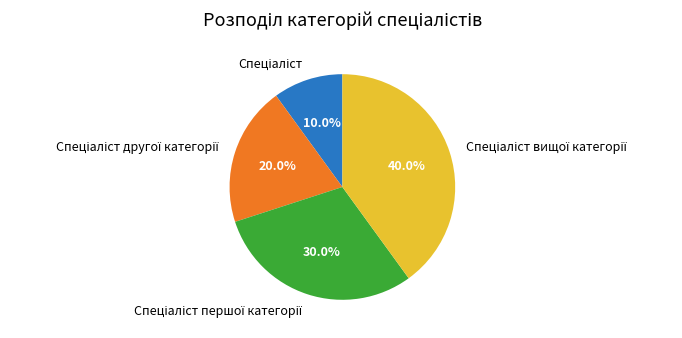

Is there any slice that represents more than half of the pie?

No